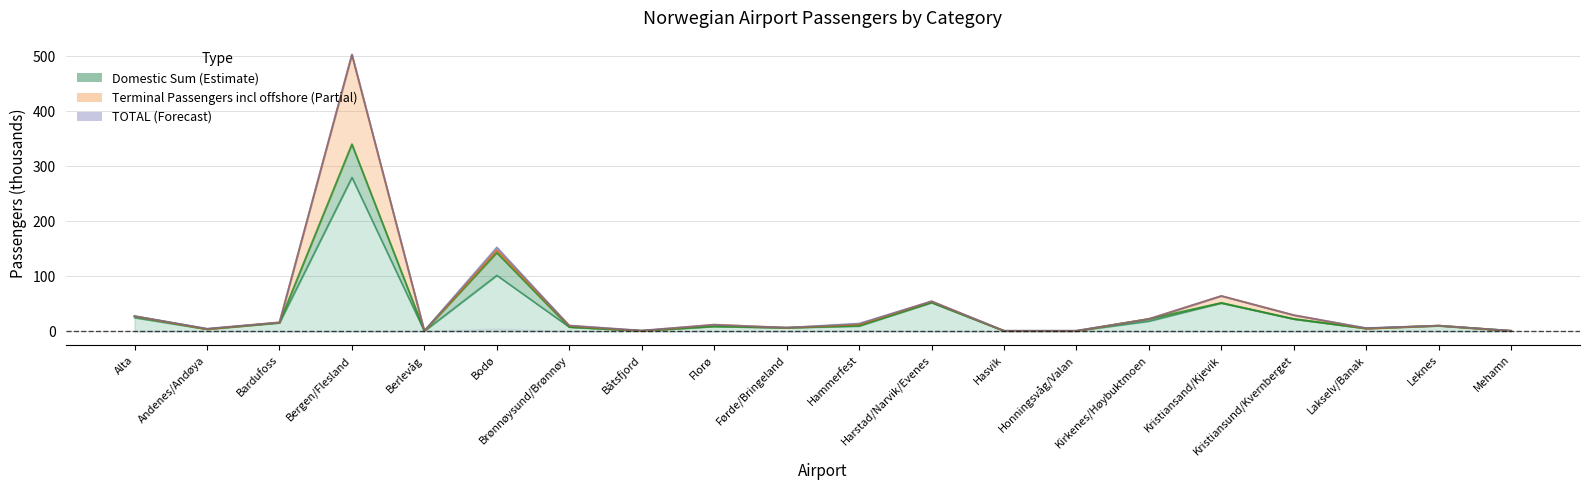

At which category is the sum across all series the highest?

Bergen/Flesland